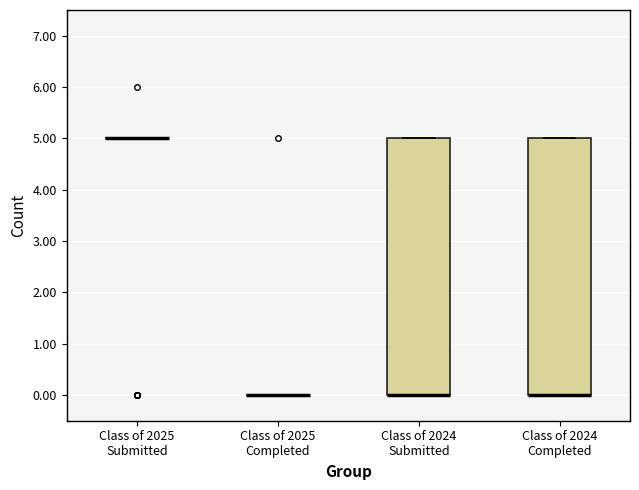

Reading left to right, transcribe this box plot: for each box, give where its median line is, the range the box spans, and where its two whiskers end, as read against the y-axis. The values are not printed on the chart, so give them approximately, as read against the axis.

Class of 2025 Submitted: box collapsed to a line at 5, whiskers 5 to 5
Class of 2025 Completed: box collapsed to a line at 0, whiskers 0 to 0
Class of 2024 Submitted: median 0 (drawn on the box's lower edge), box 0 to 5, whiskers 0 to 5
Class of 2024 Completed: median 0 (drawn on the box's lower edge), box 0 to 5, whiskers 0 to 5